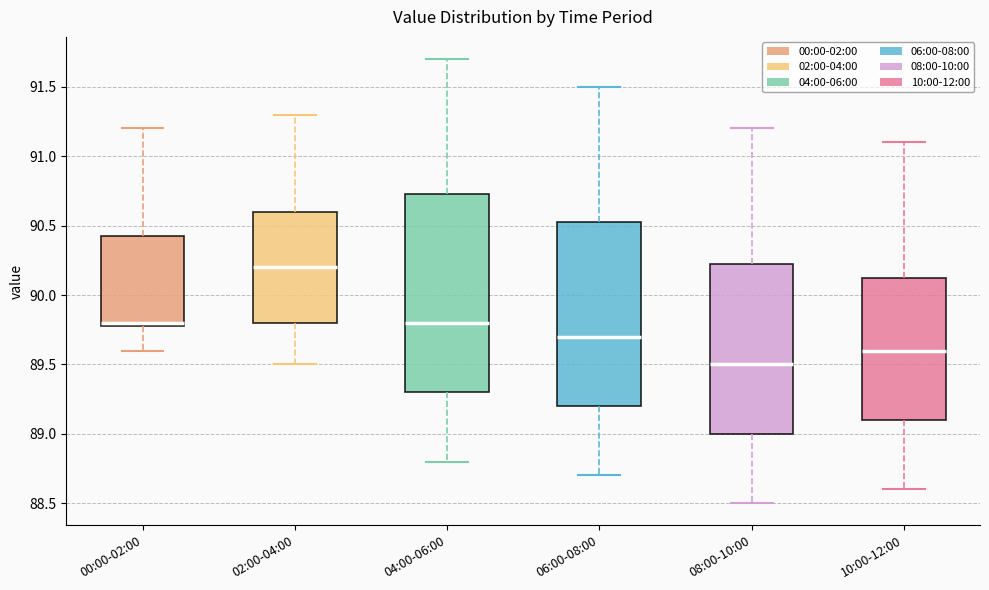

Comparing the boxes themselves (not the whiskers), which one is the tallest?

04:00-06:00